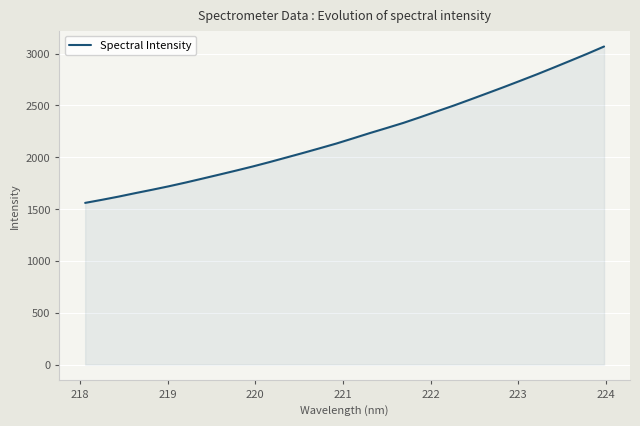

What is the difference between the maximum and minimum values?

1508.7